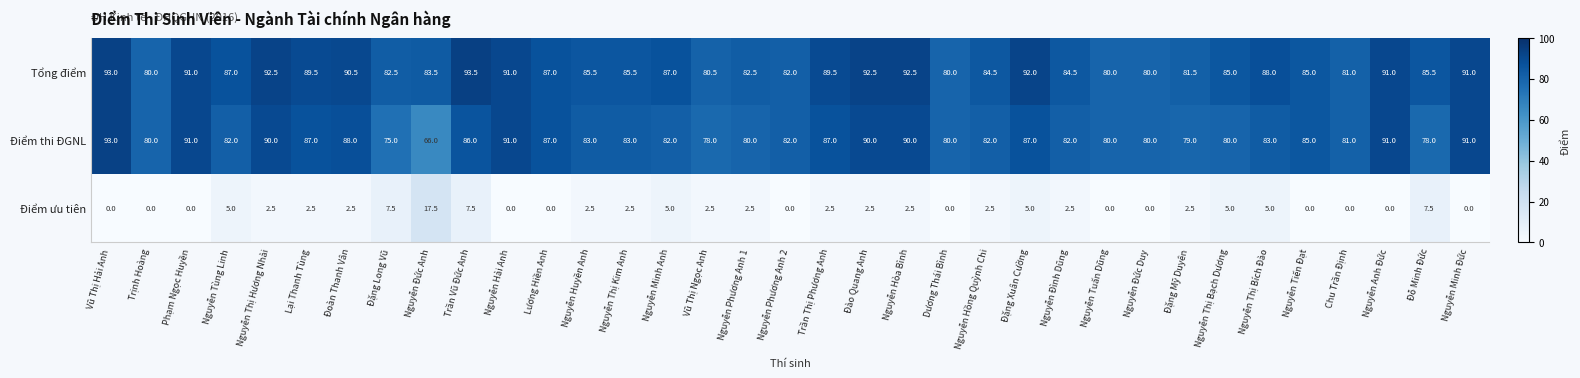

Which series has the largest total across all categories?

Tổng điểm